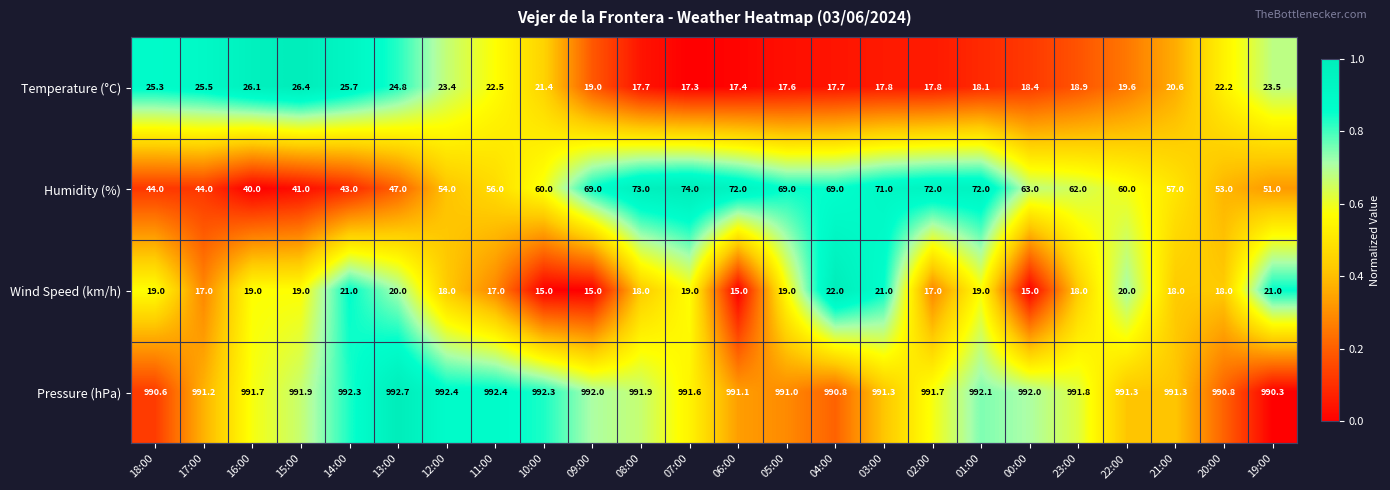

How many data points does each series have?

24